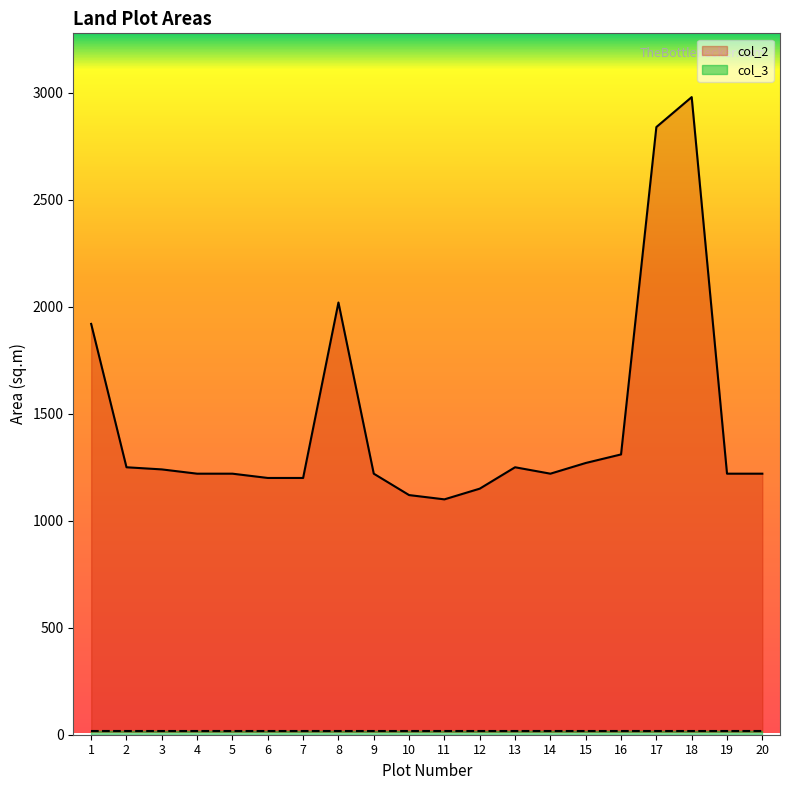

What are all the series names shown in the legend?

col_2, col_3